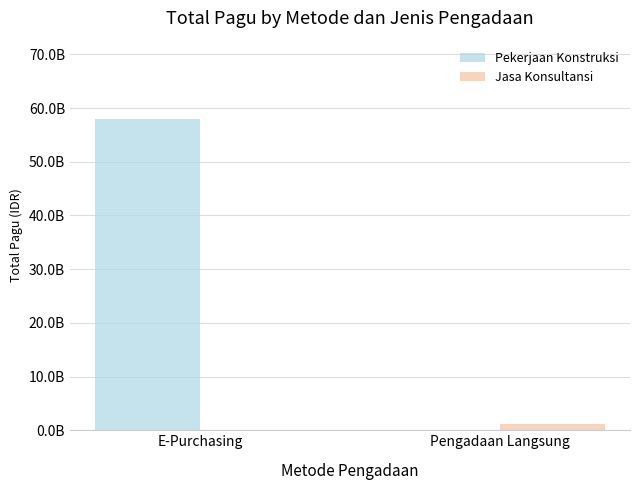

Reading right to left, list all the values displayed in this chart.

Pekerjaan Konstruksi: Pengadaan Langsung=0	E-Purchasing=58045453400
Jasa Konsultansi: Pengadaan Langsung=1250000000	E-Purchasing=0